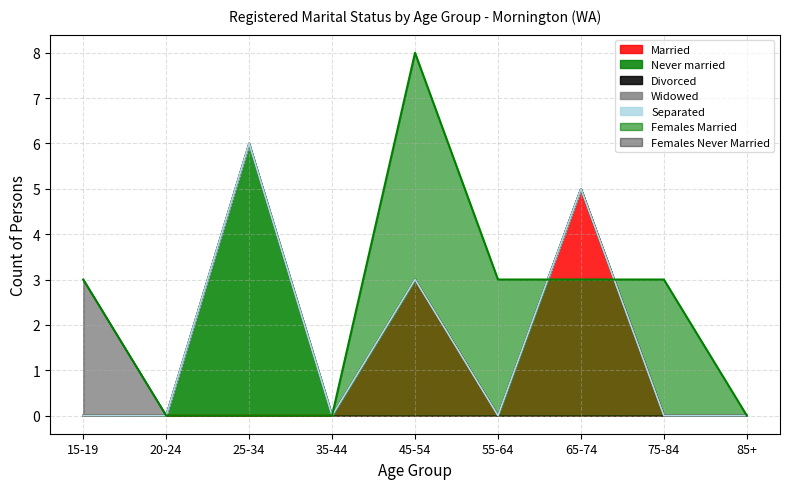

Is the value of Married at 85+ greater than the value of Separated at 75-84?

No